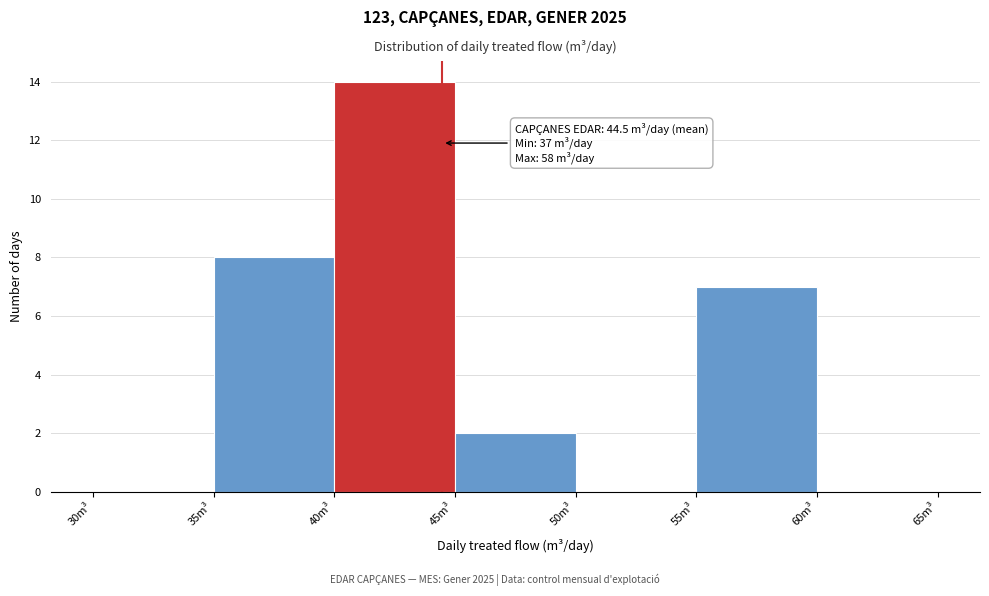

Over which range of the x-axis is the bar tallest?

40 to 45